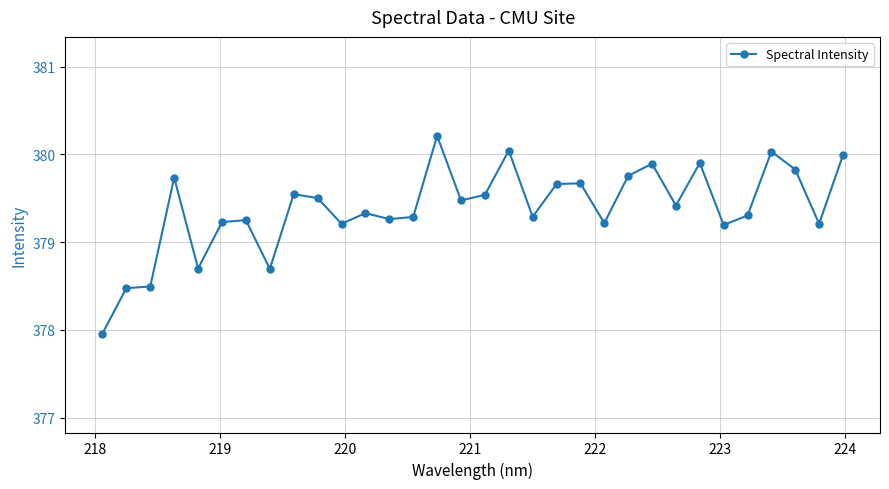

How many series are shown in this chart?

1